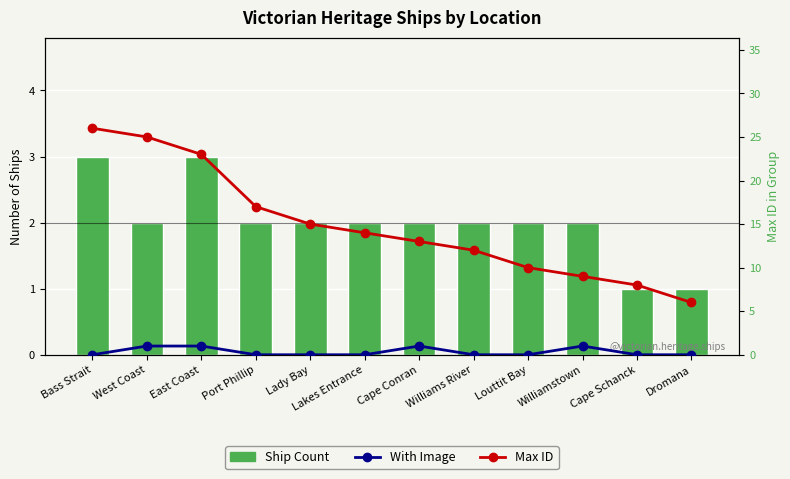

The value of Ship Count at Cape Schanck is 0. True or false?

False